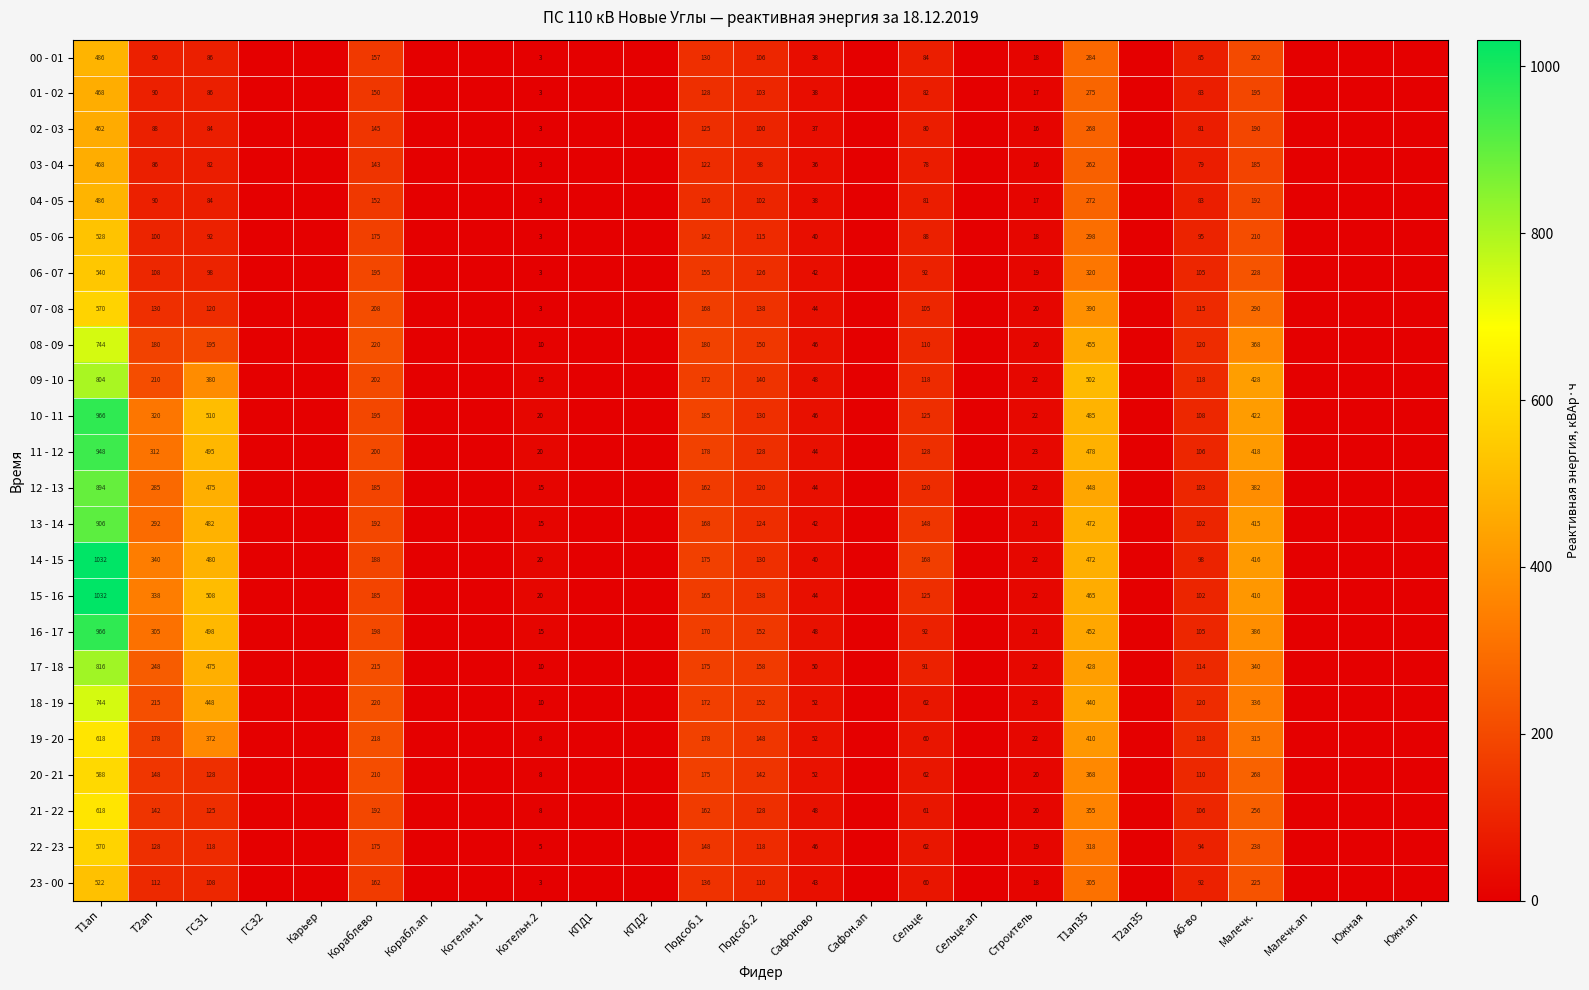

Is it true that 14 - 15 equals 13 at Котельн.2?

False